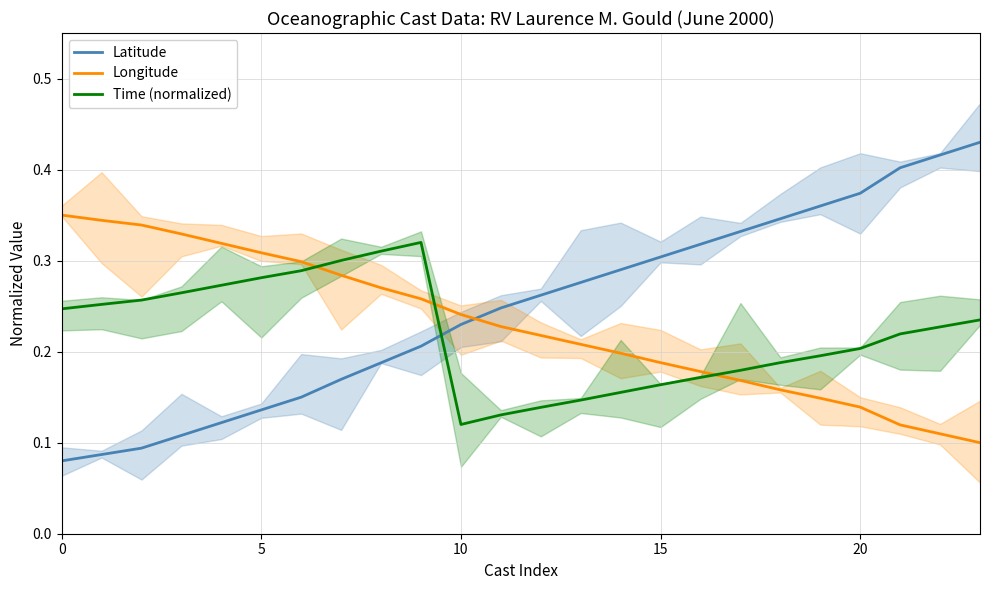

What is the maximum value shown in the chart?

0.4